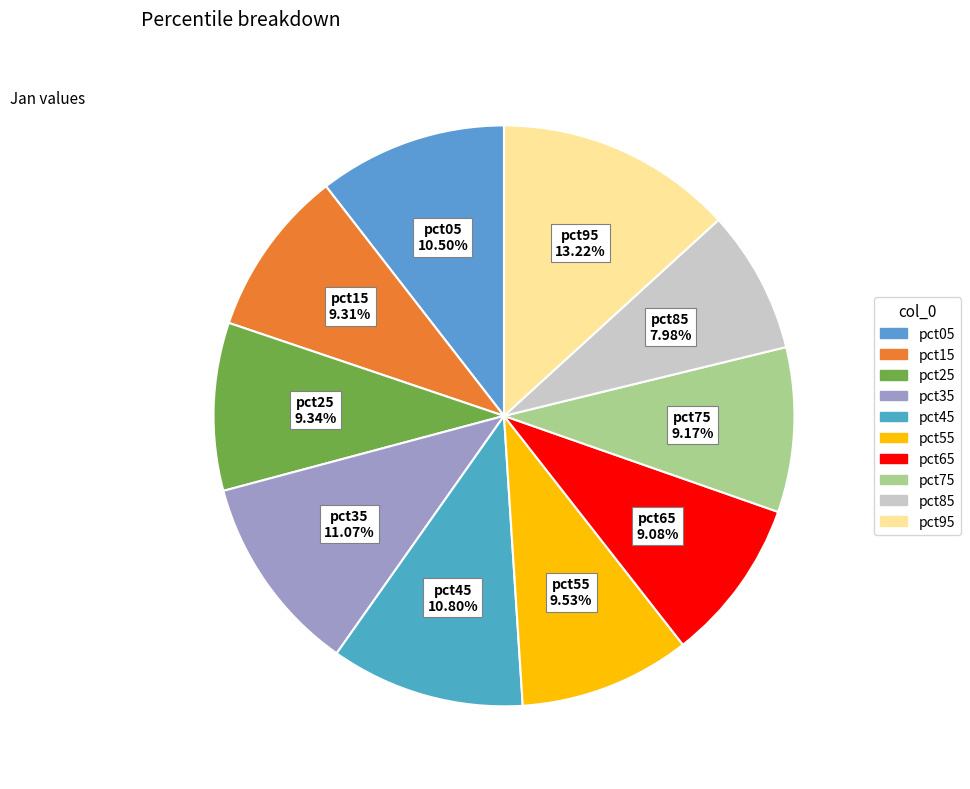

Does pct85 account for over 50% of the chart?

No